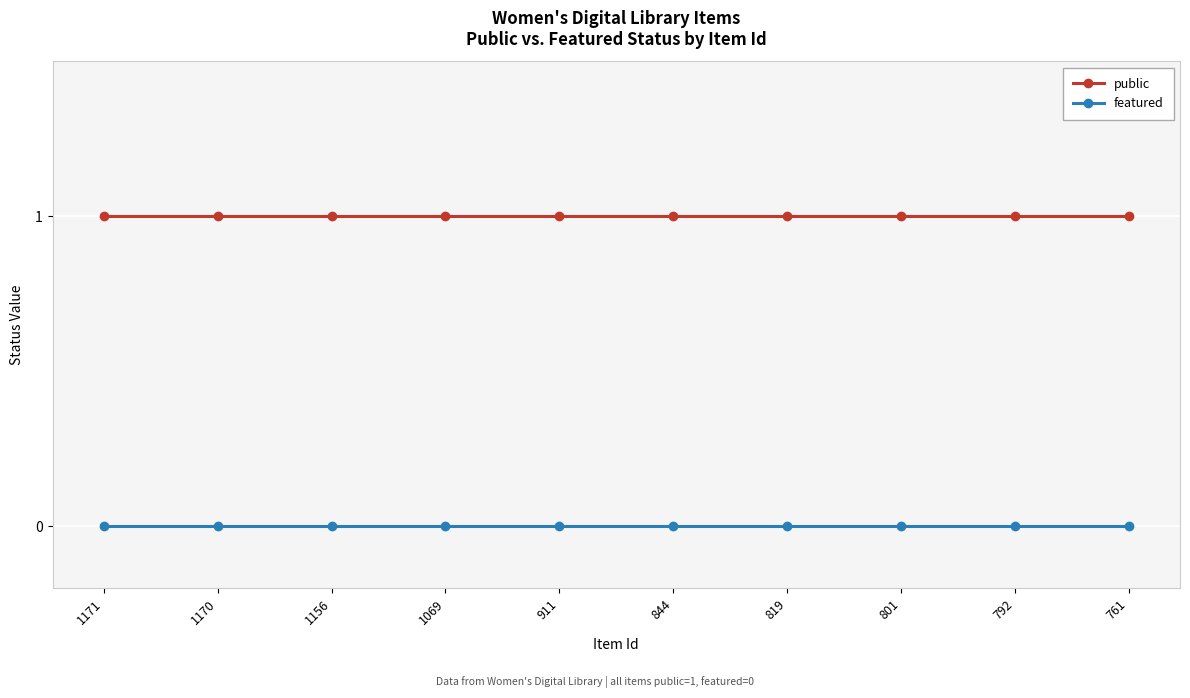

Reading right to left, list all the values displayed in this chart.

public: 1	1	1	1	1	1	1	1	1	1
featured: 0	0	0	0	0	0	0	0	0	0